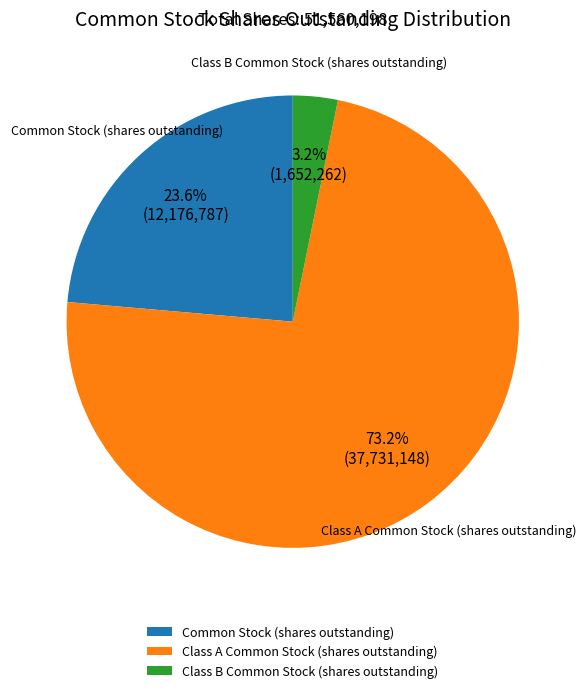

Is the sum of Common Stock (shares outstanding) and Class B Common Stock (shares outstanding) greater than half?

No